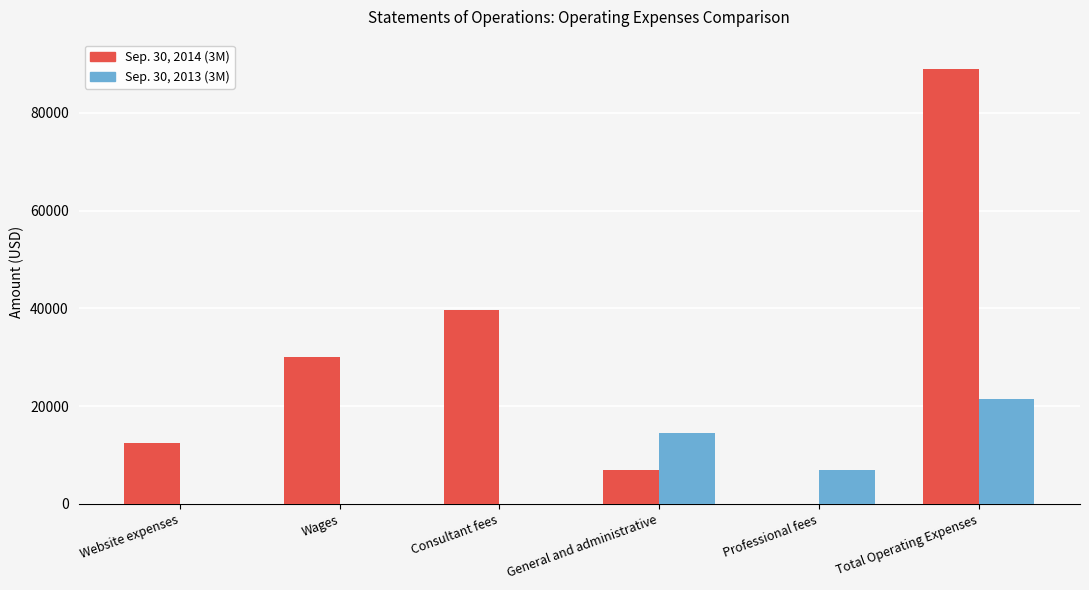

What is the sum of the Sep. 30, 2013 (3M) values at Total Operating Expenses and Consultant fees?

21469